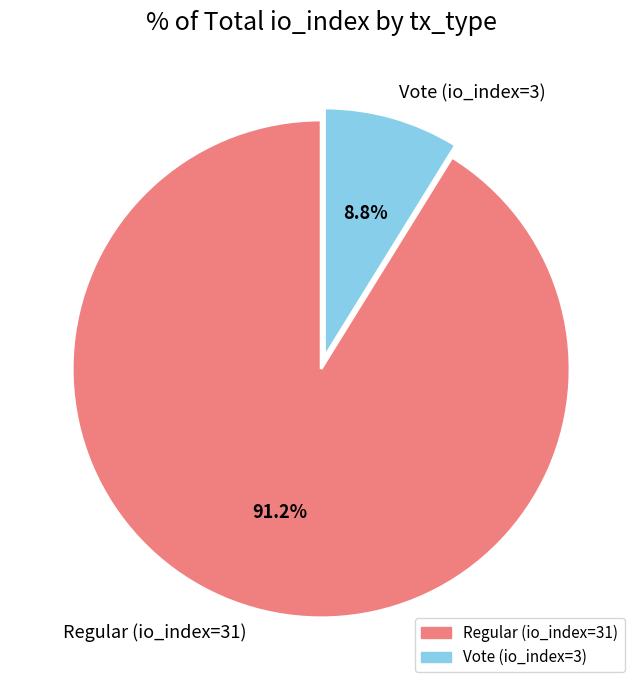

The Vote (io_index=3) slice represents 20% of the pie. True or false?

False